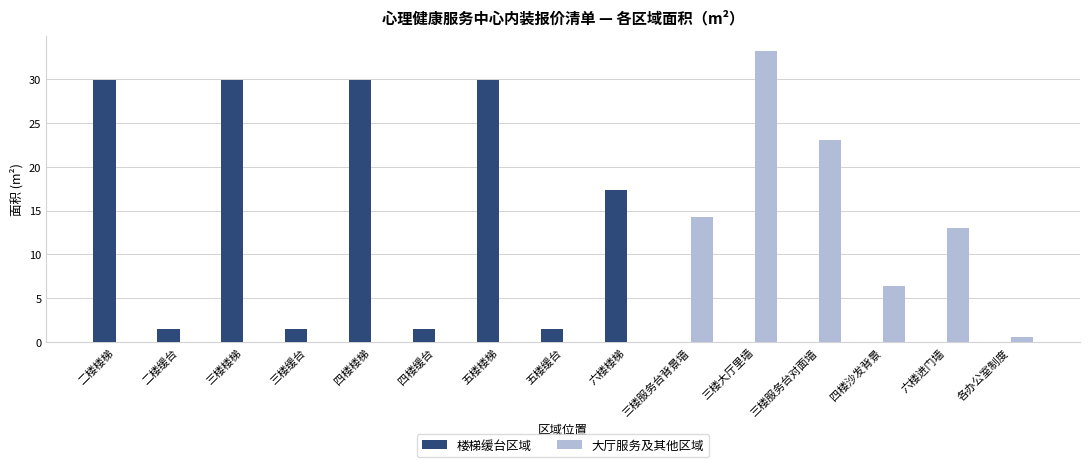

Where is 大厅服务及其他区域 nearest to the value 16?

三楼服务台背景墙